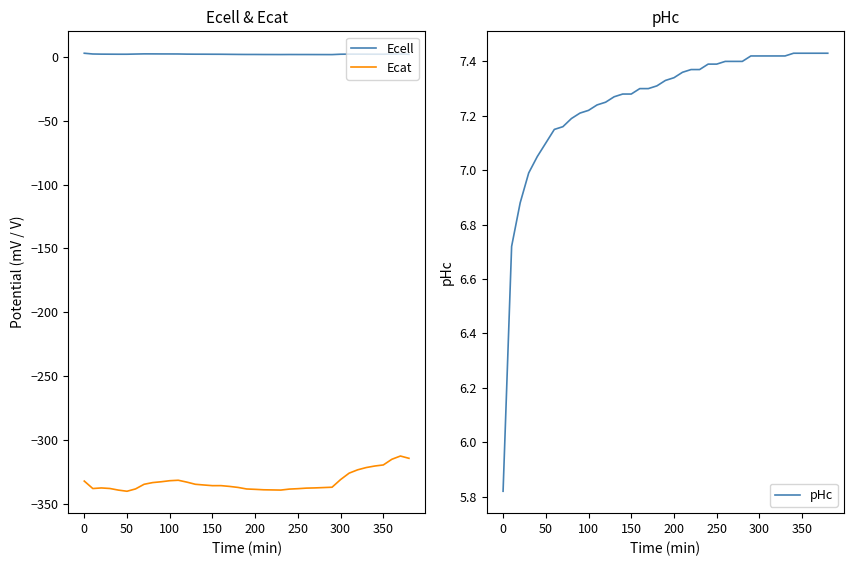

Which series has the largest range (max minus min)?

Ecat